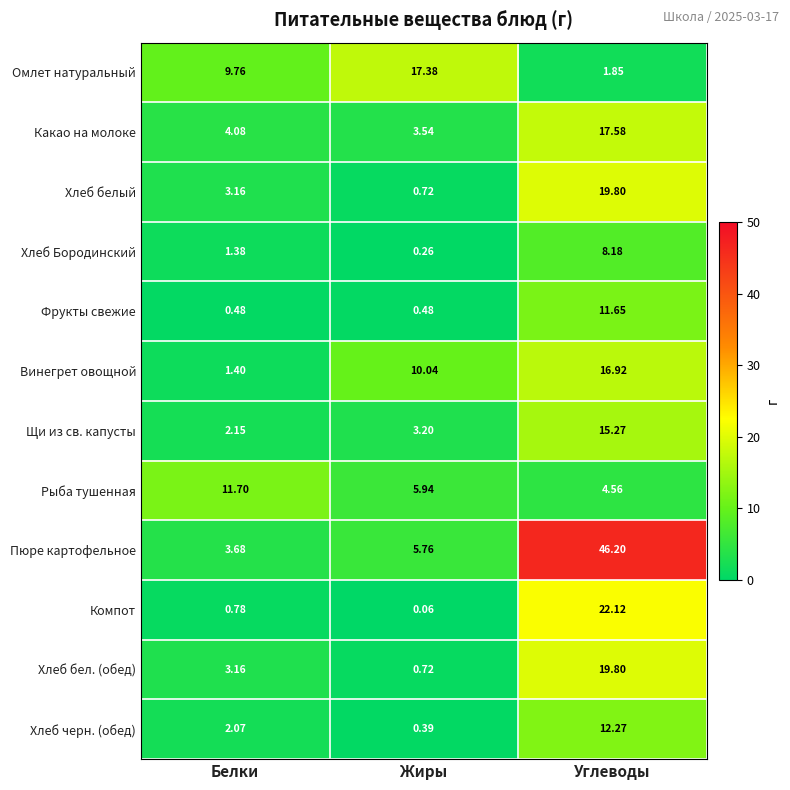

At how many categories does at least one series exceed 22?

1